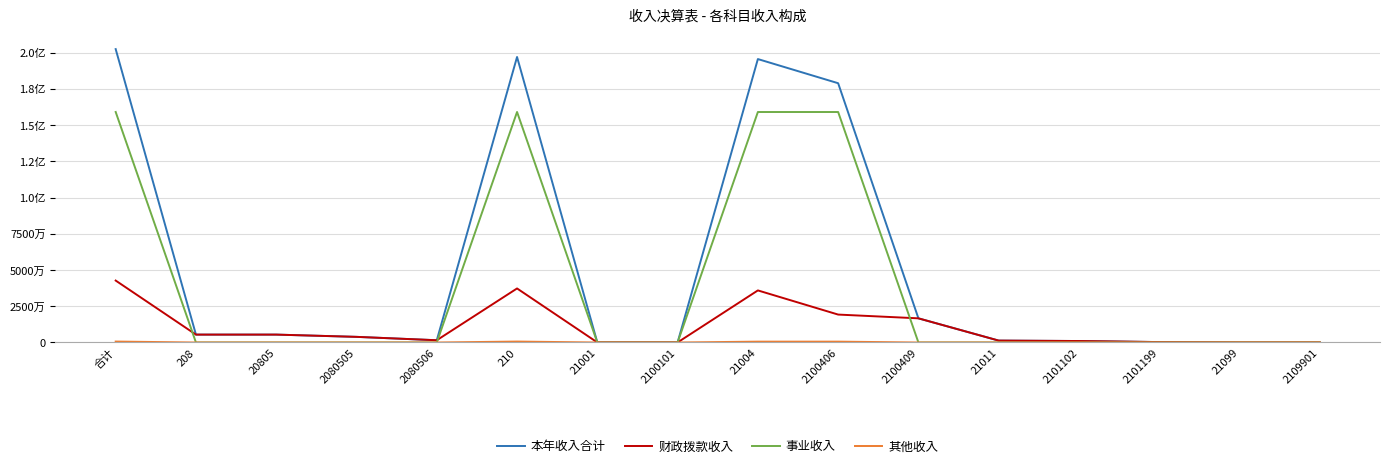

Rank the series by their maximum value, from highest to lowest.

本年收入合计, 事业收入, 财政拨款收入, 其他收入